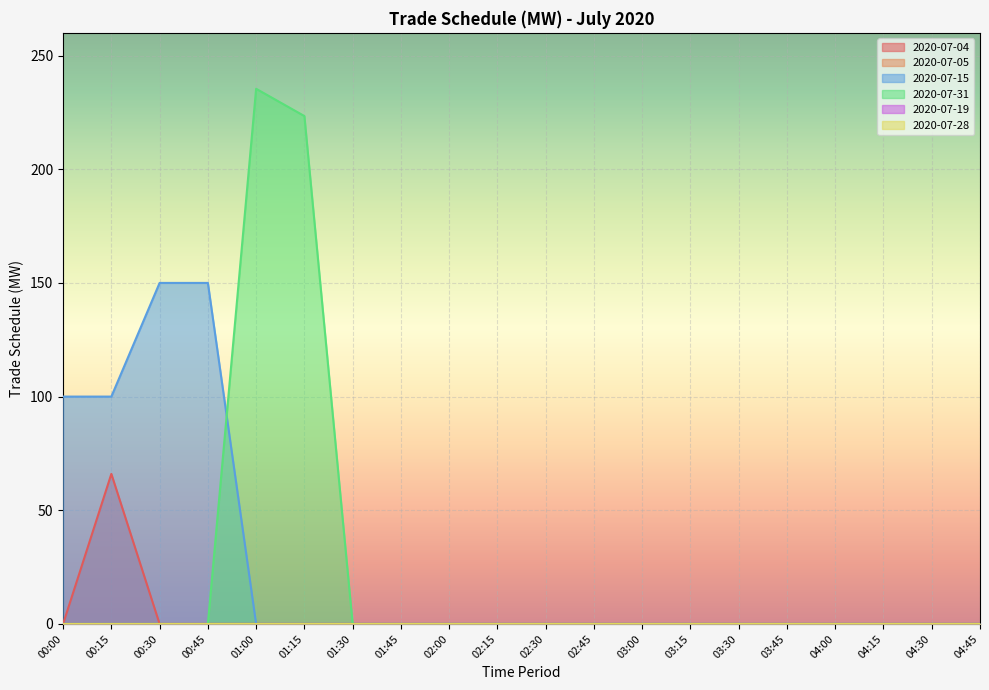

True or false: 2020-07-31 has more than 1 points higher than both neighbors.

False